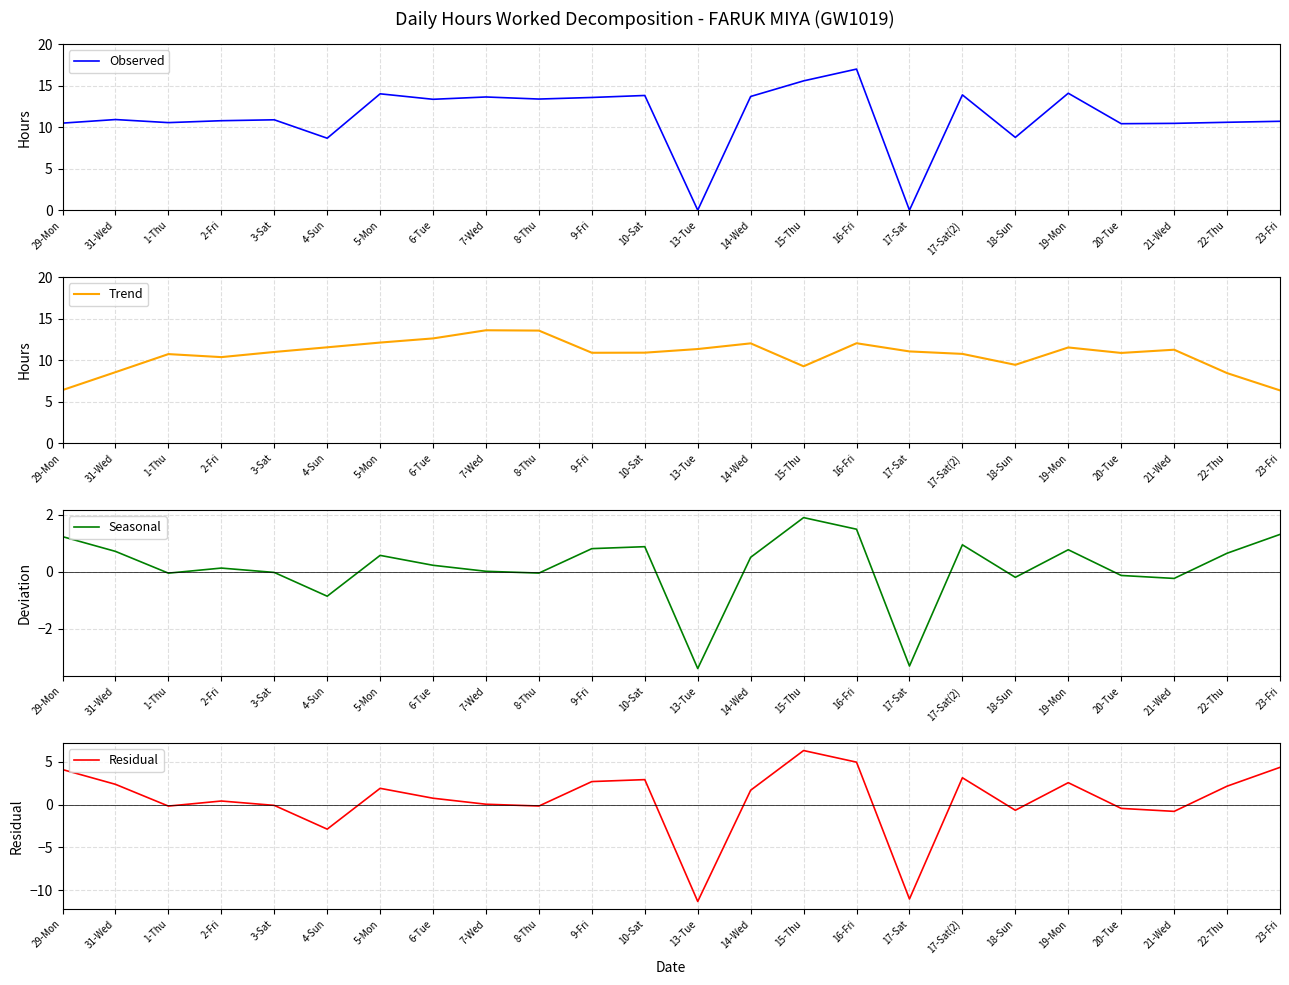

Does the chart display data point markers on the line(s)?

No